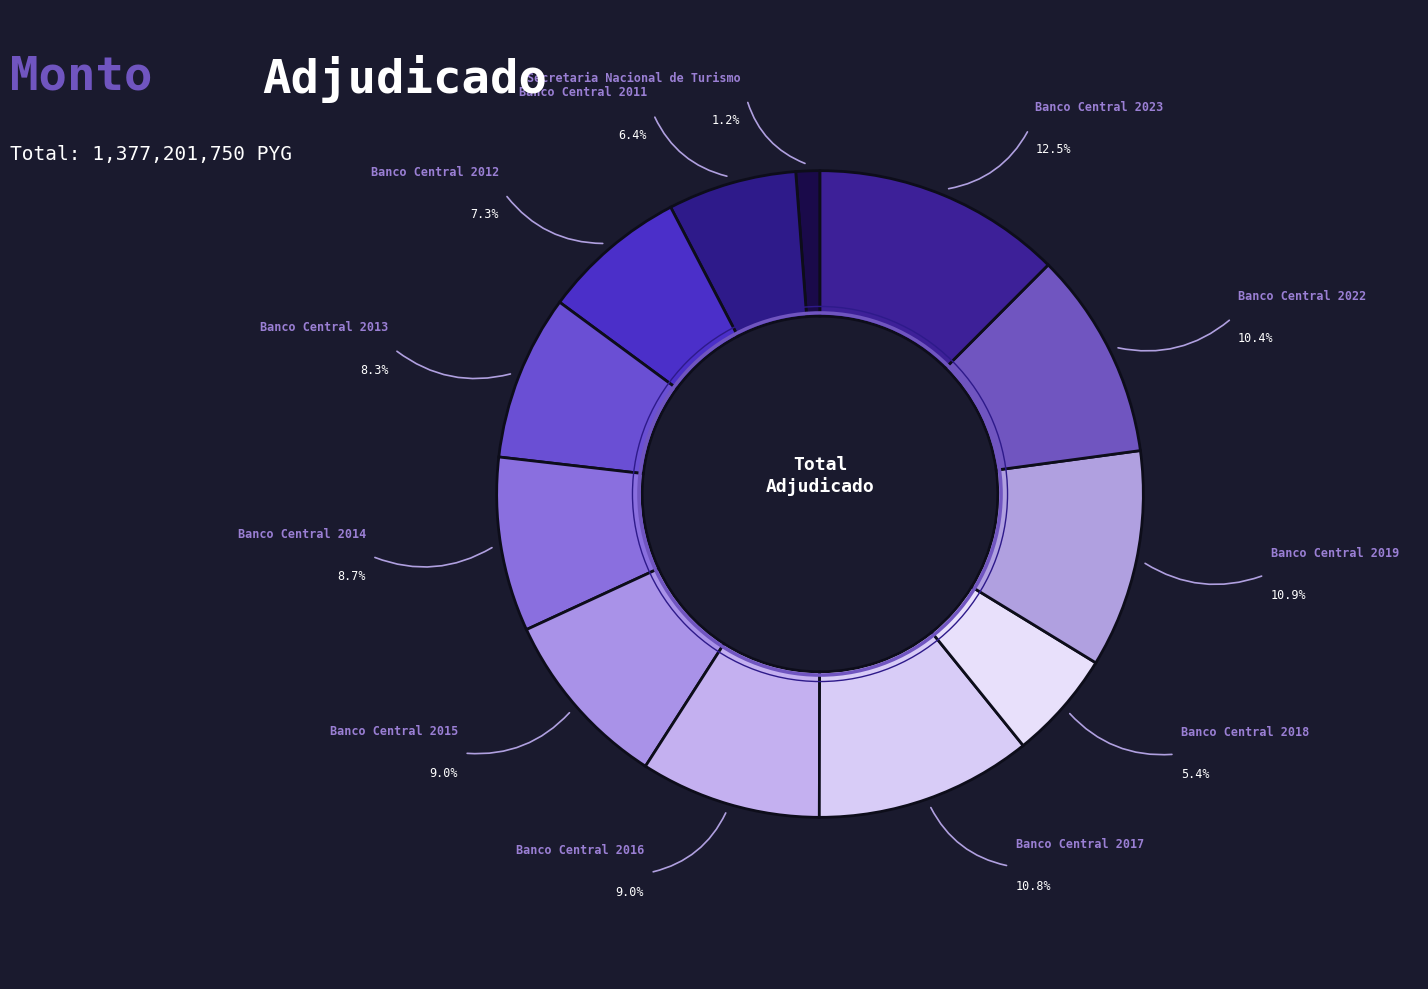

Combined, what portion of the pie is Secretaria Nacional de Turismo and Banco Central 2017?

12.0%